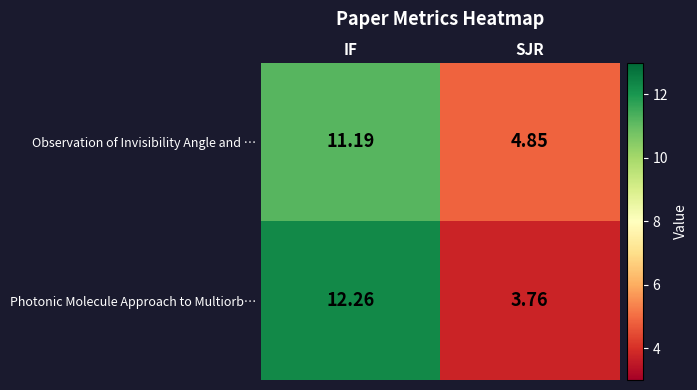

At which category is the sum across all series the highest?

IF